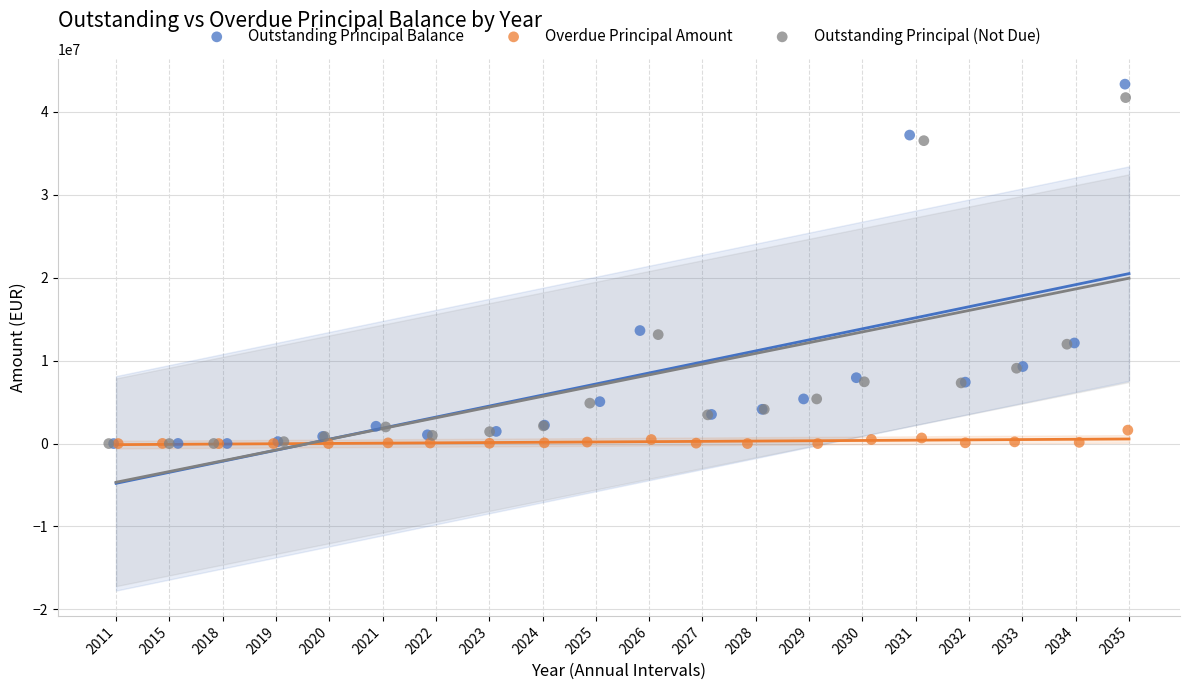

Which series has the widest spread of Y values?

Outstanding Principal Balance